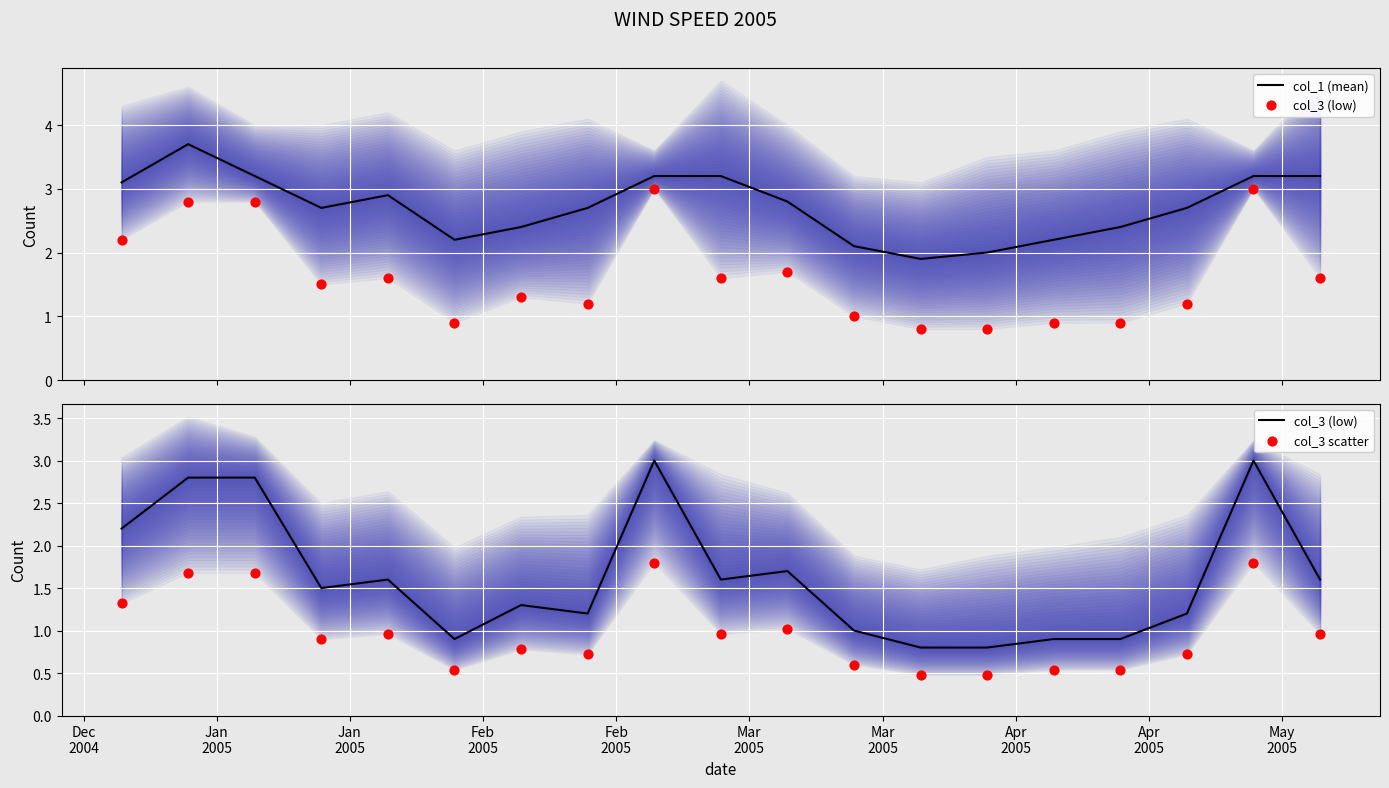

Which series has the largest total across all categories?

col_1 (mean)